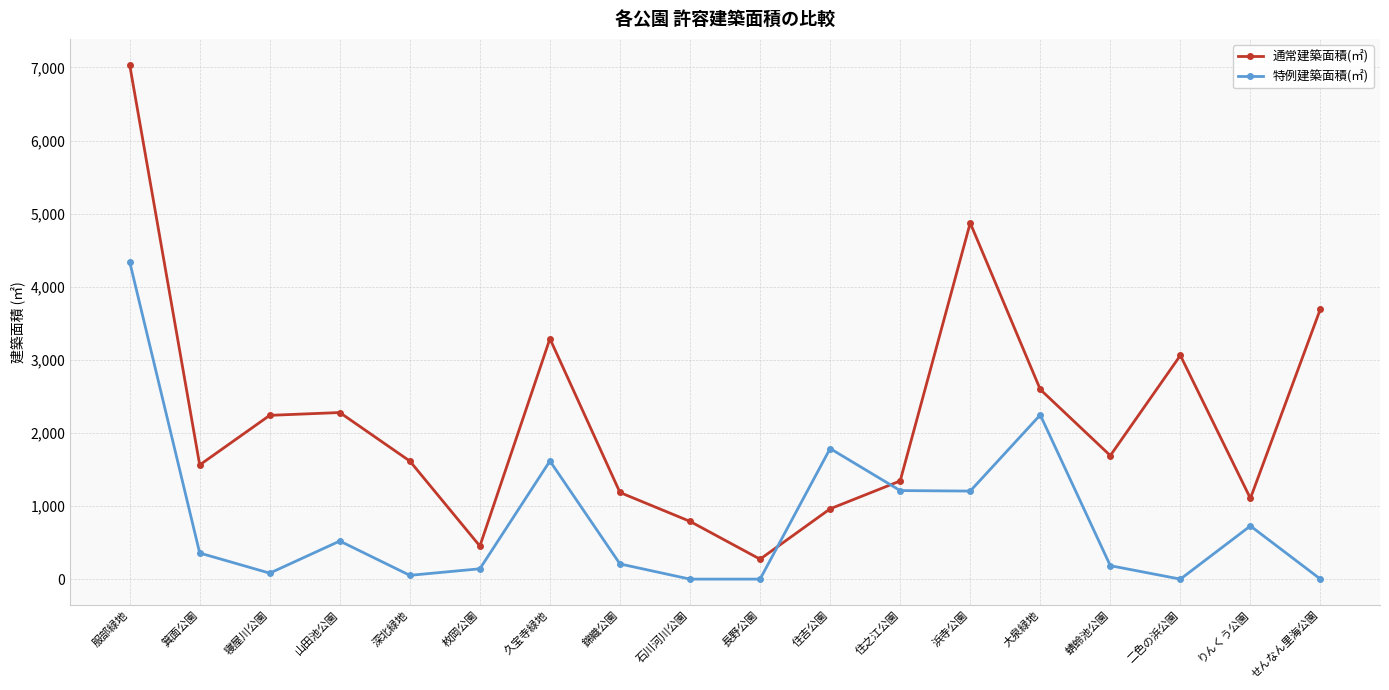

In 通常建築面積(㎡), how many points are higher than both neighbors (excluding endpoints)?

4